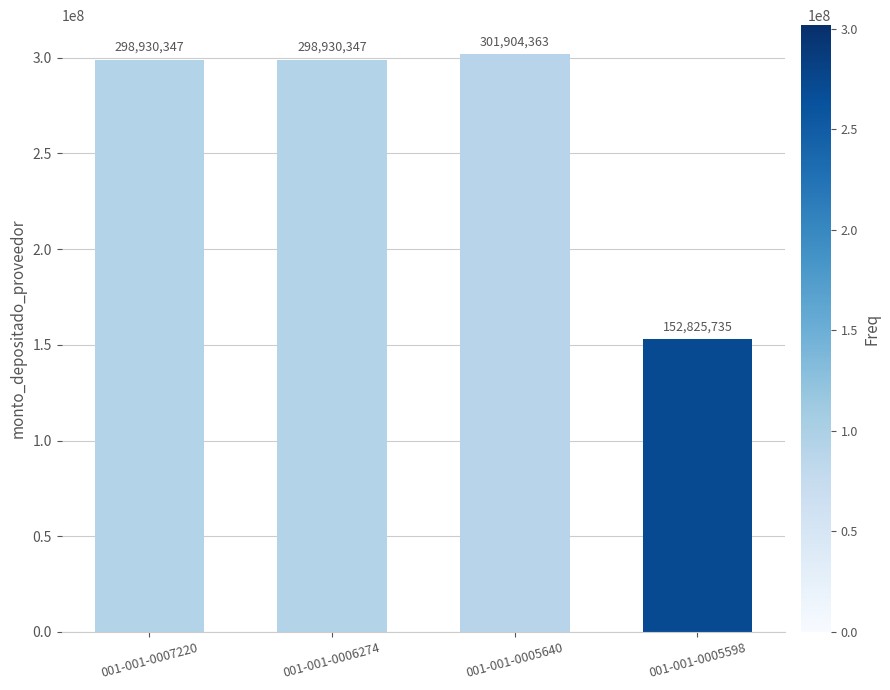

How many categories are shown in the chart?

4